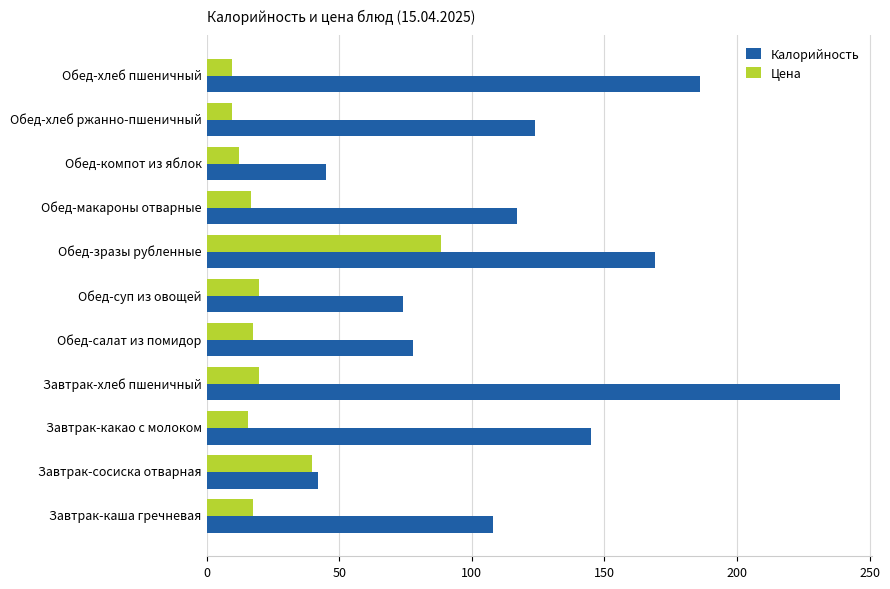

What is the lowest value of the Калорийность series?

42.0